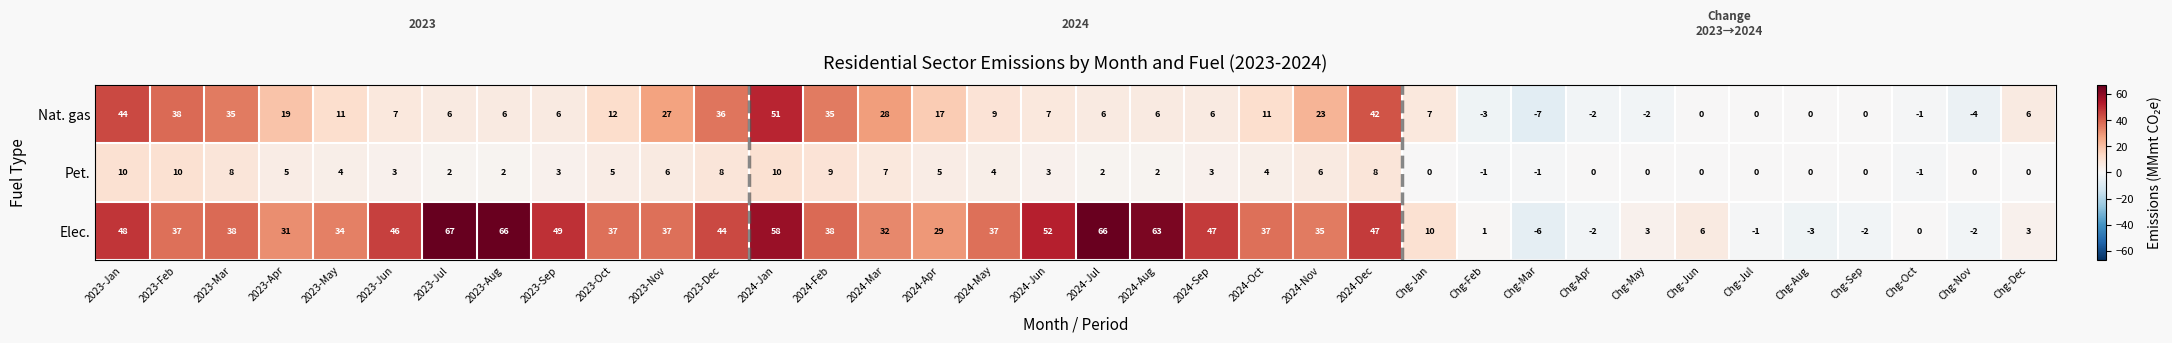

Where does the Nat. gas series first go above 7?

2023-Jan